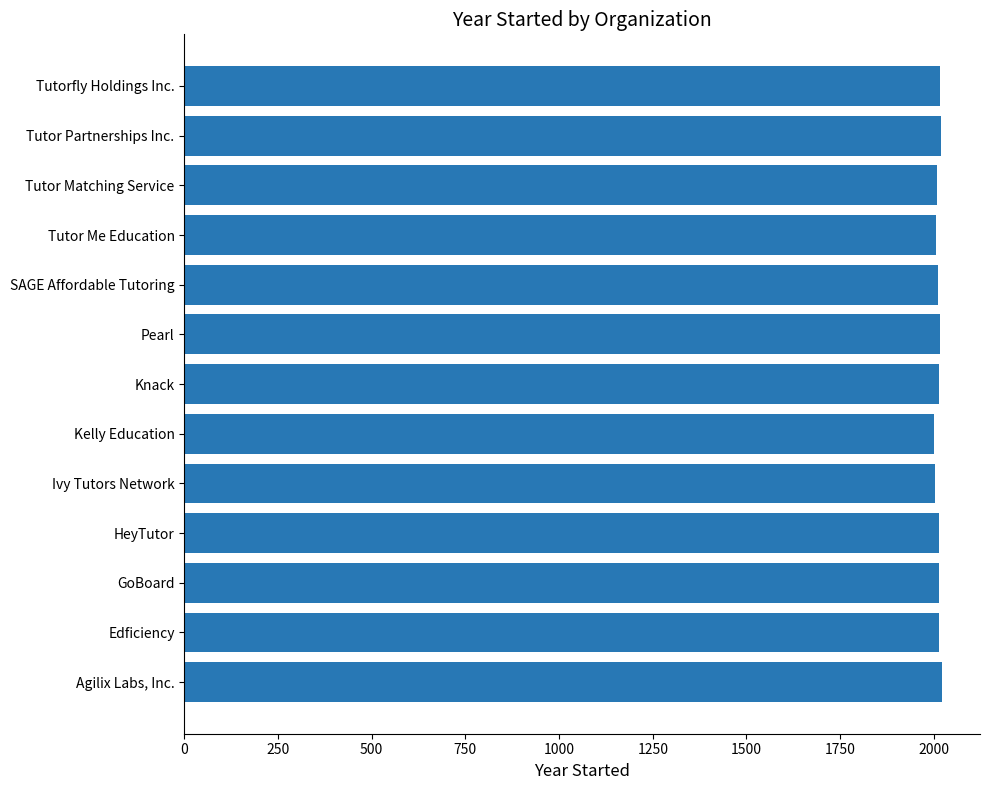

Is it true that the value at Tutor Me Education is 3167?

False